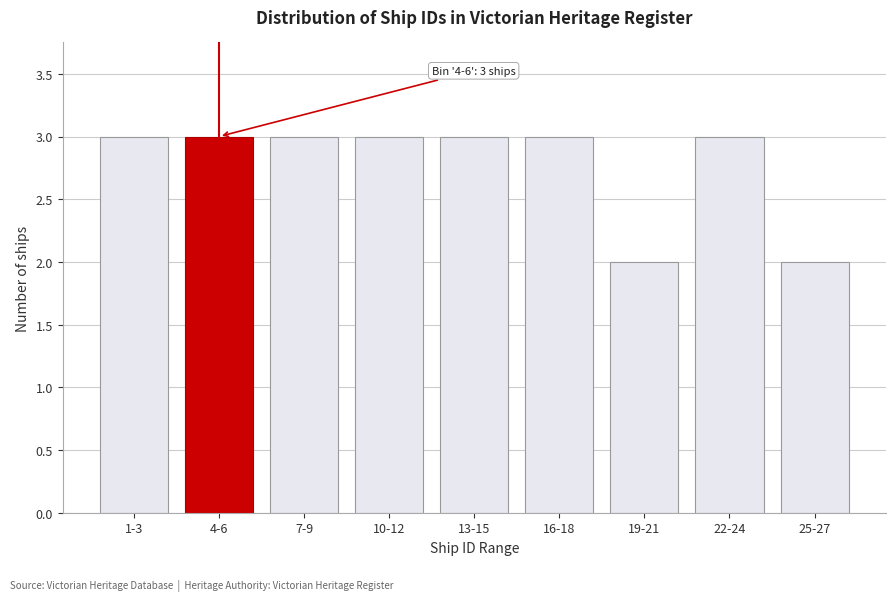

Reading right to left, transcribe all the data shown in this chart.

2	3	2	3	3	3	3	3	3